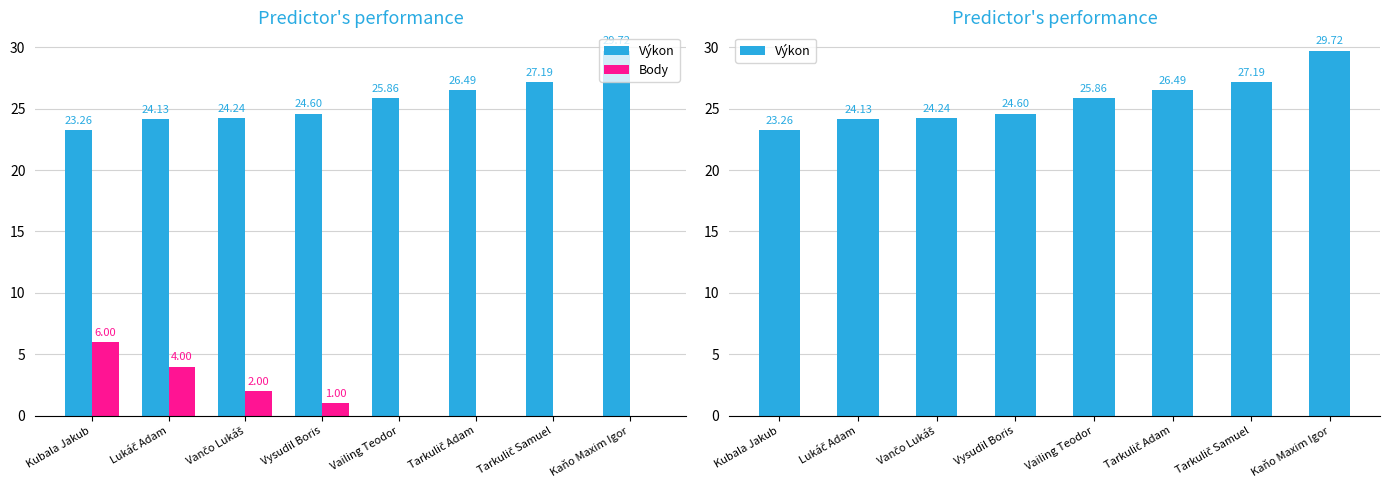

What is the value of the Výkon bar at the 6th from the left?

26.5